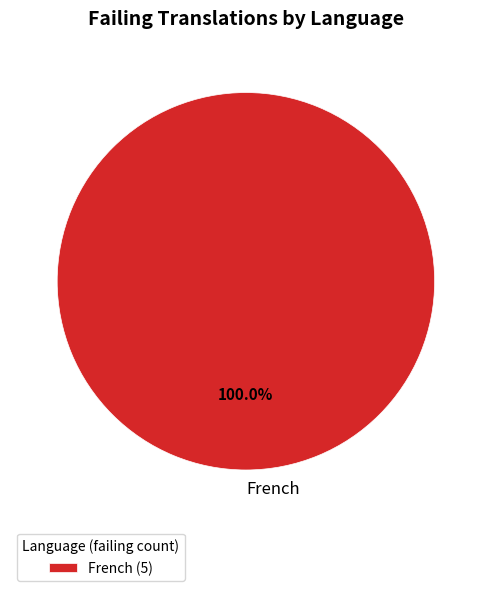

Does any single category account for the majority?

Yes